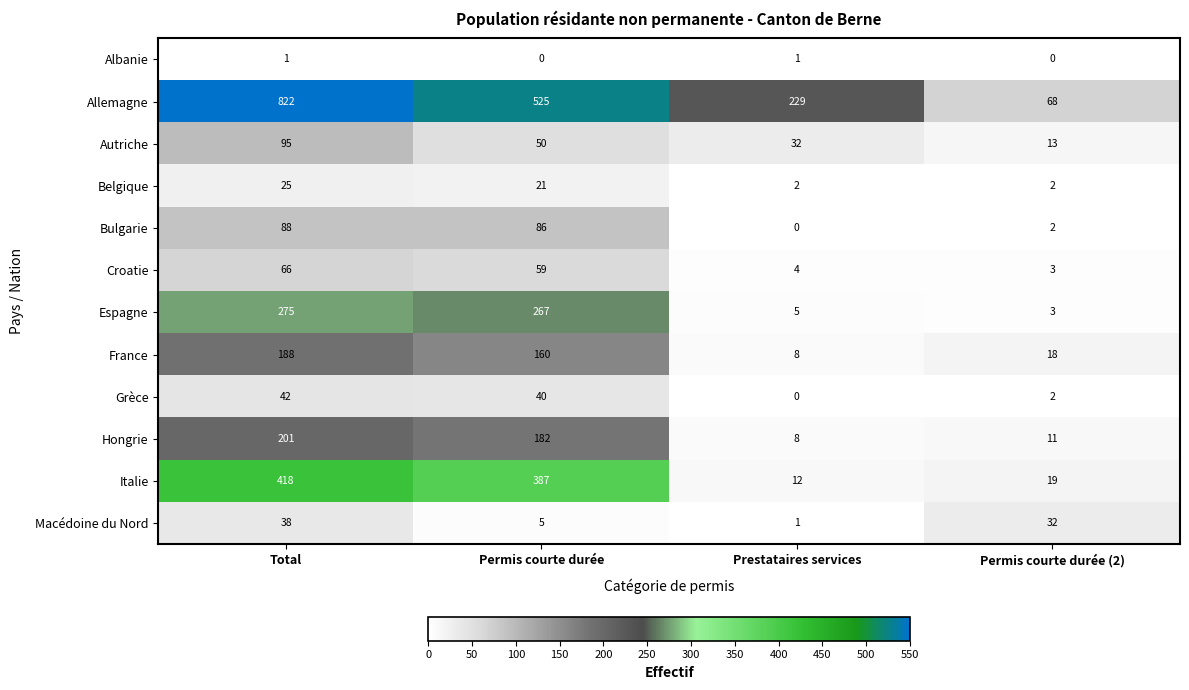

The value of Grèce at Total is 42. True or false?

True